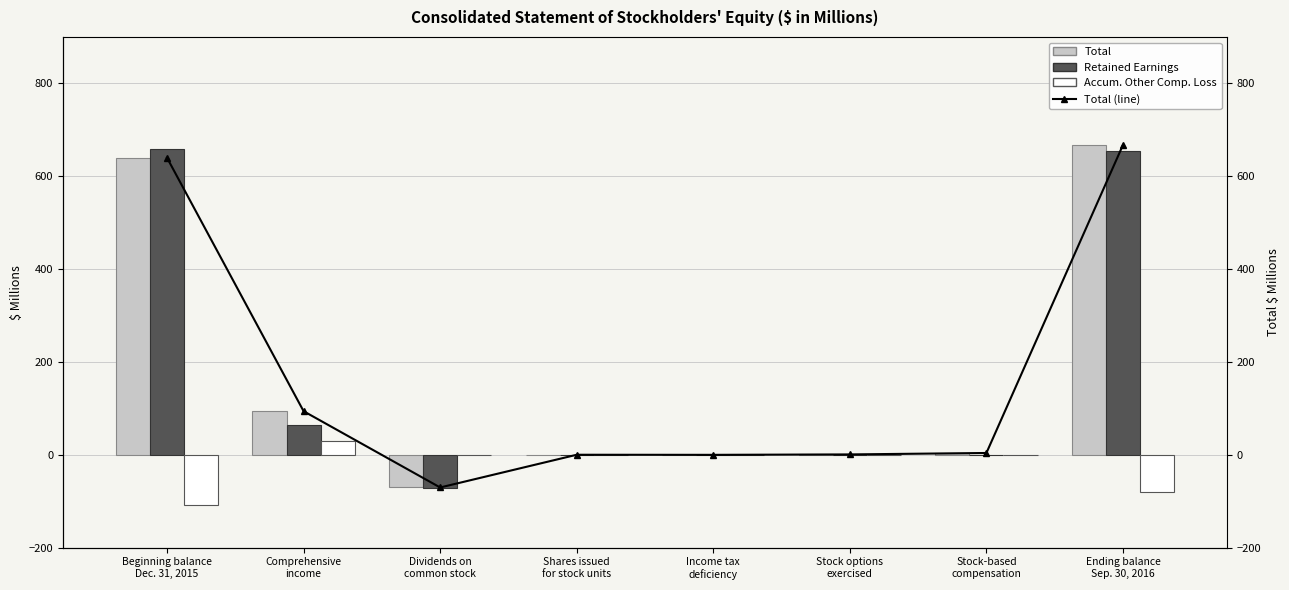

Count the number of data series in this chart.

4